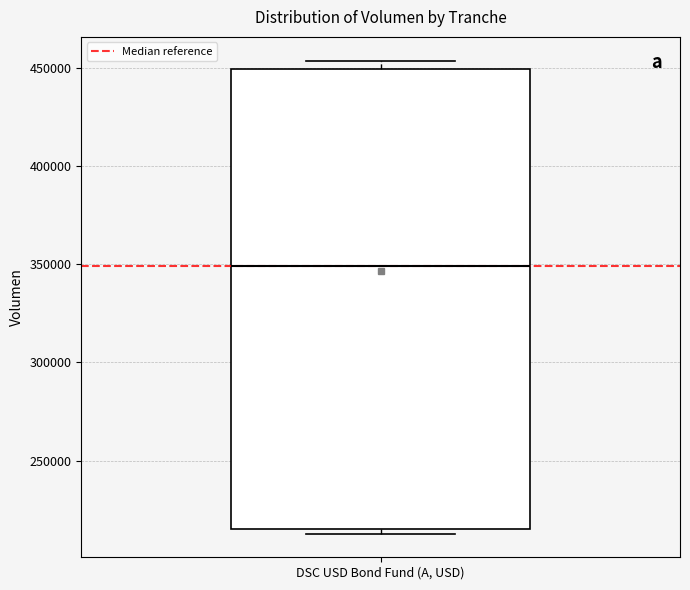

Read this box plot against the y-axis: the position of the median line, the range covered by the box, and the ends of both whiskers. The values are not printed on the chart, so give them approximately, as read against the axis.

median 350000, box 215000 to 450000, whiskers 215000 (just below the box's lower edge) to 455000